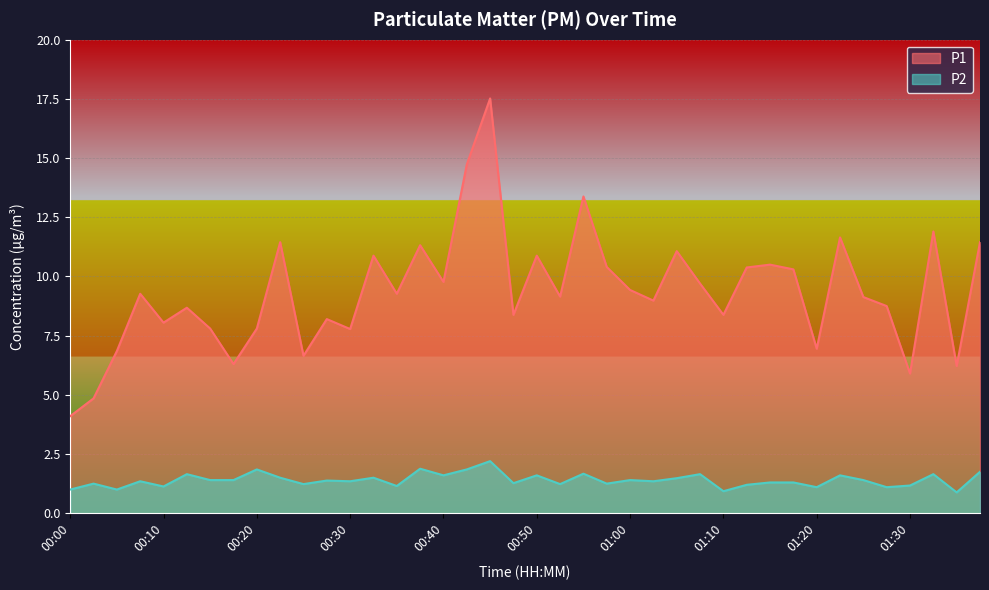

True or false: P2 has a value of 1.2 at 00:25.

True